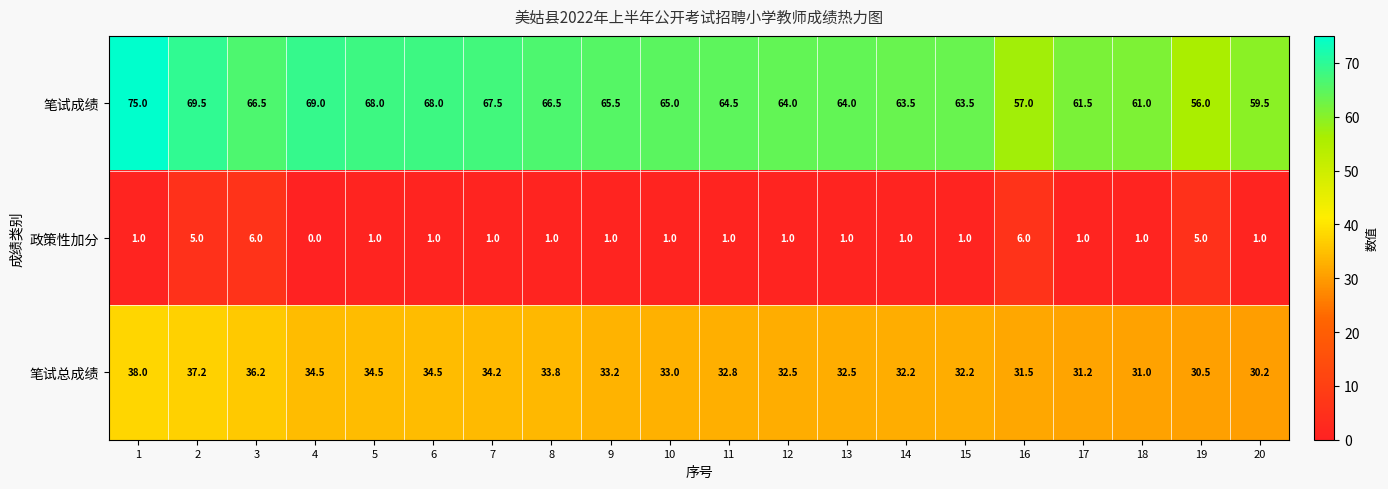

Which series has the widest spread of values?

笔试成绩